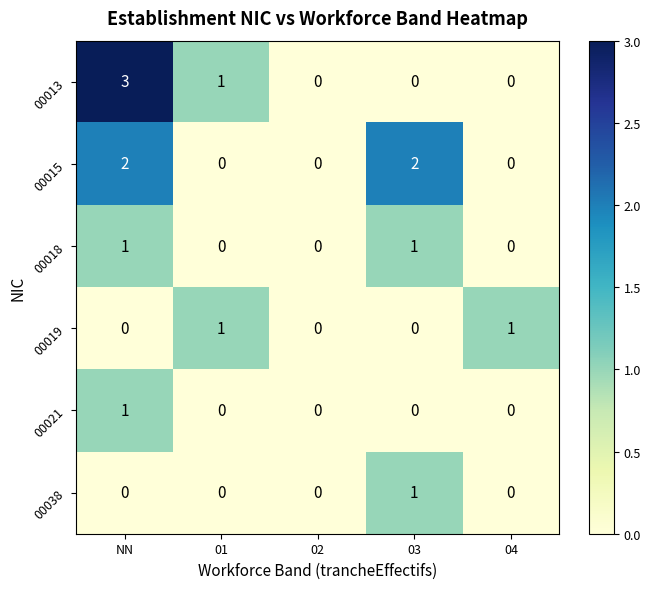

What is the difference between the highest and lowest values at 04?

1